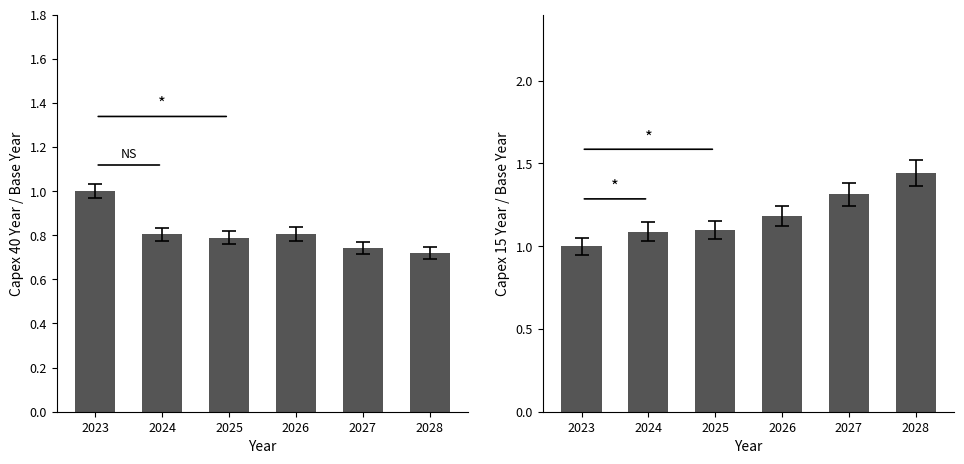

Is it true that Capex 40 Year equals 1.0 at 2023?

True